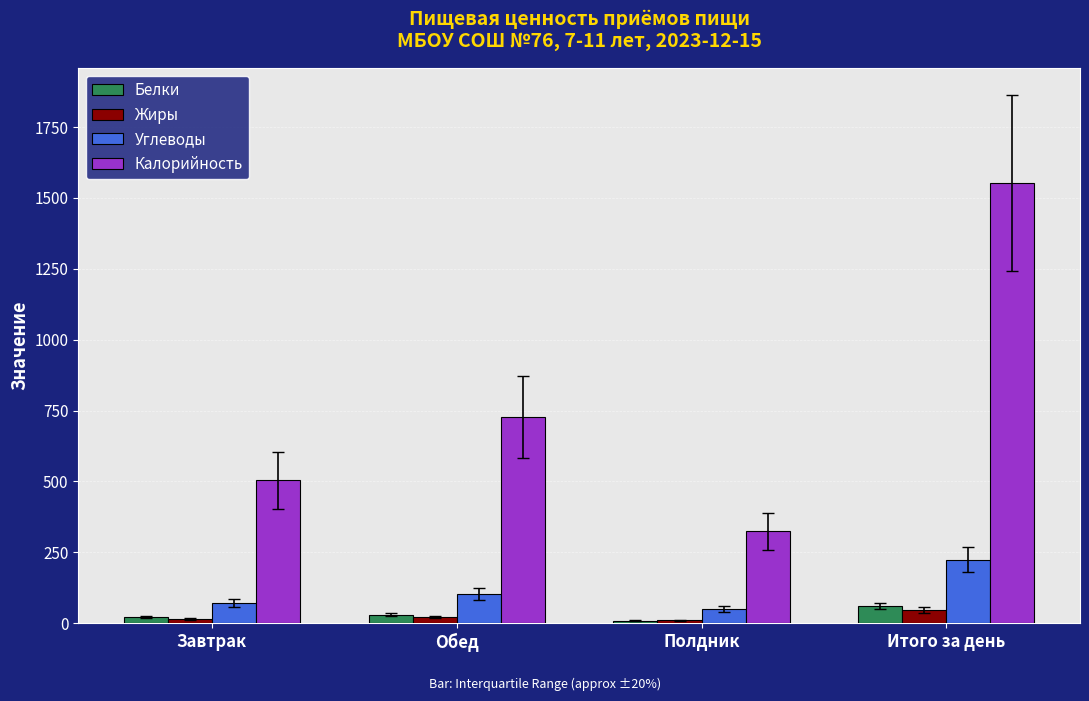

How many bars are there in each group?

4